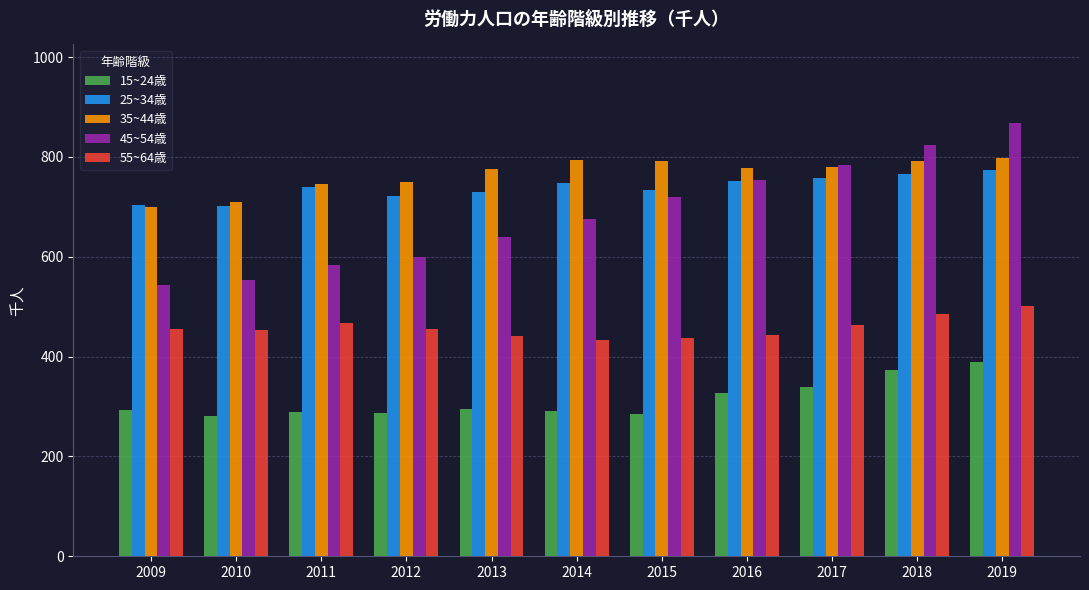

Is it true that 35~44歳 equals 285 at 2017?

False